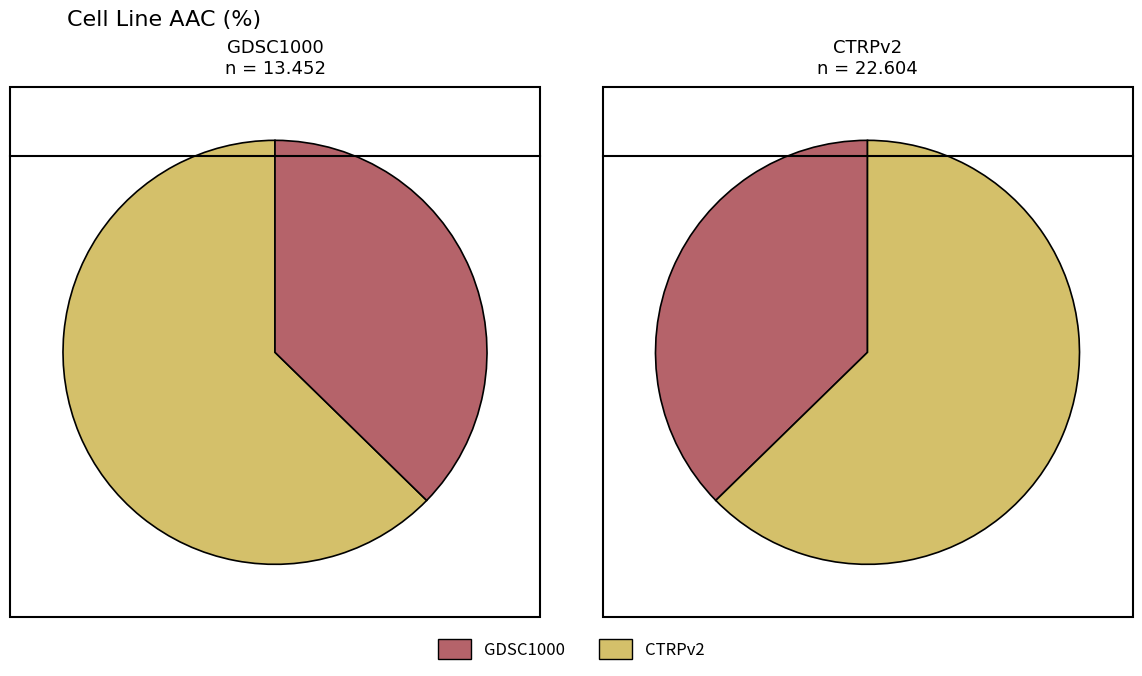

To the nearest percent, what portion does CTRPv2 represent?

63%